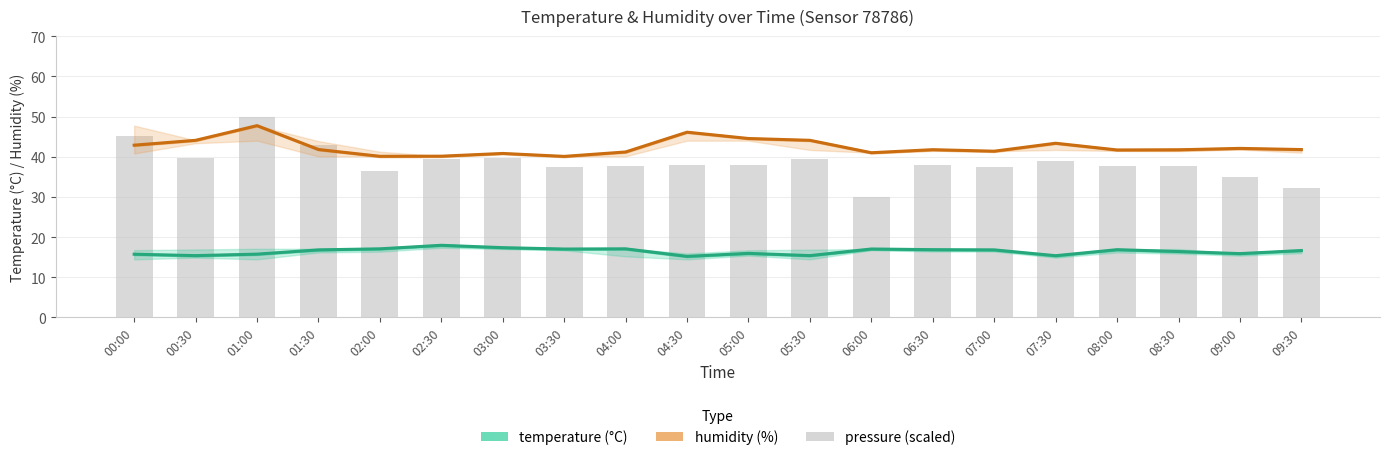

What is the sum of all temperature values?

328.7